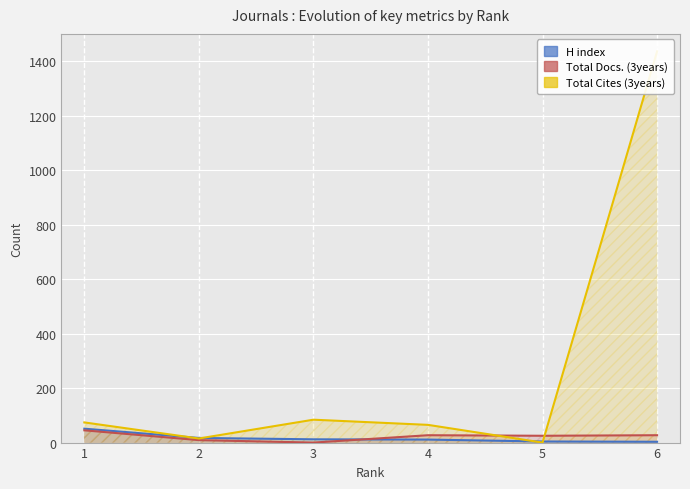

Where is Total Cites (3years) nearest to the value 718?

3